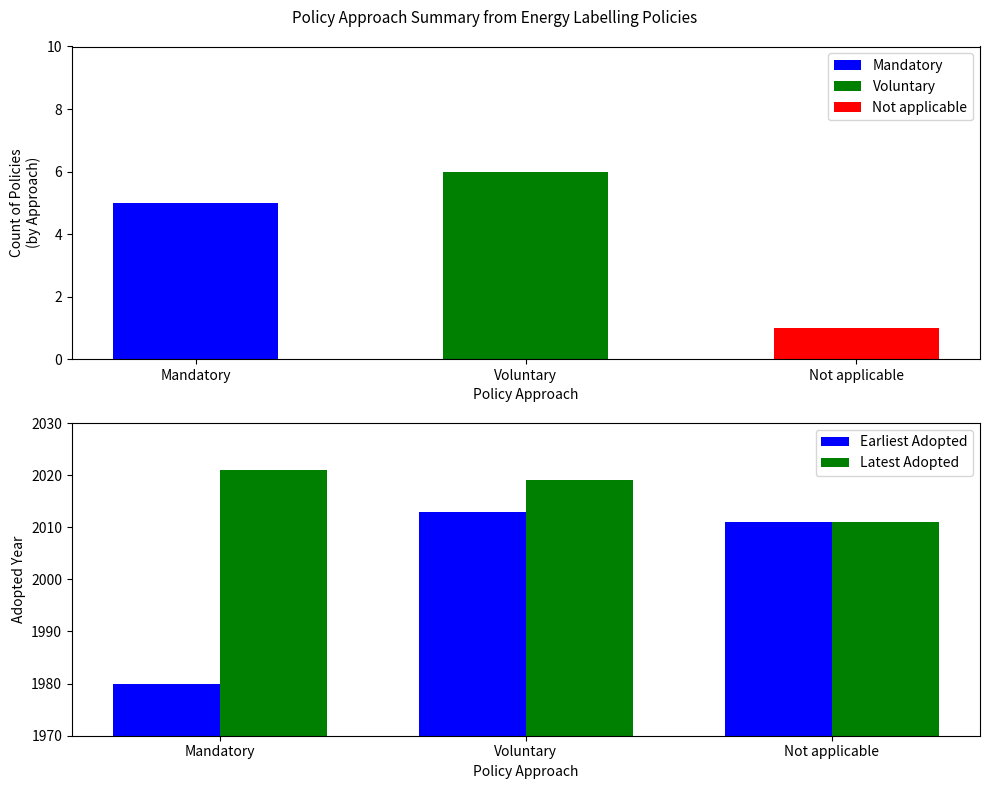

What is the sum of all Latest Adopted values?

6051